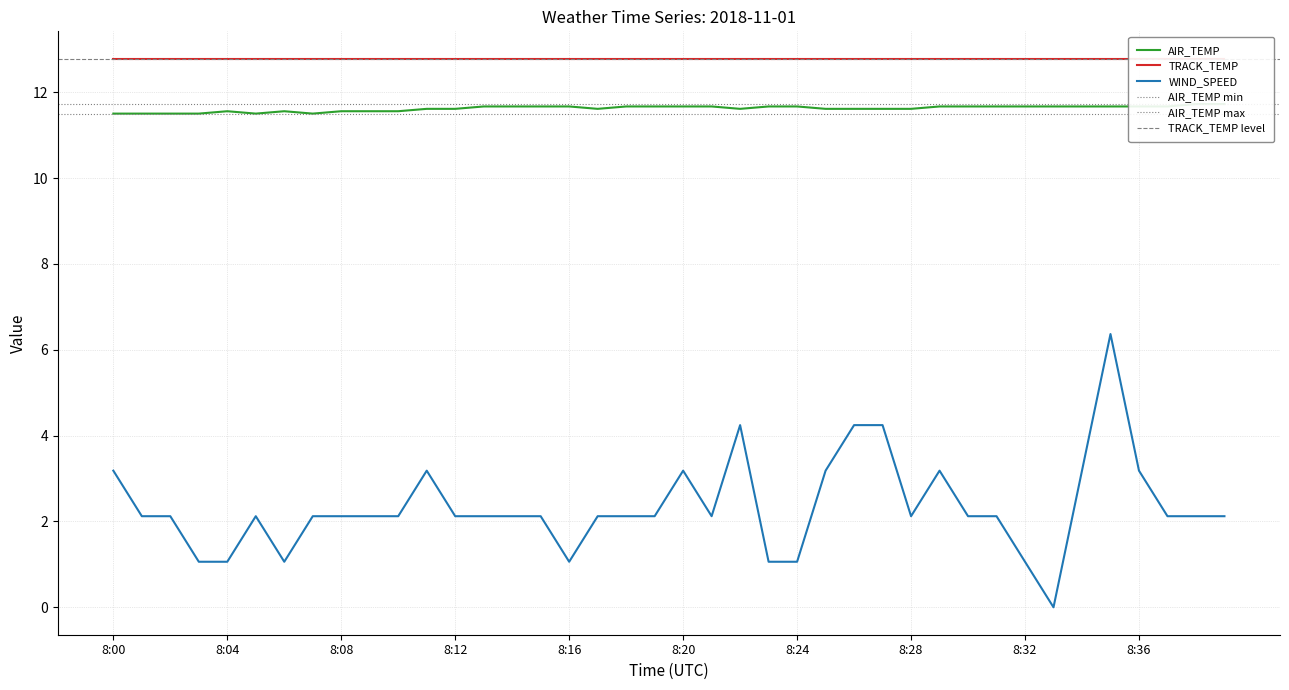

What is the sum of the WIND_SPEED values at 8:26 and 8:02?

6.4